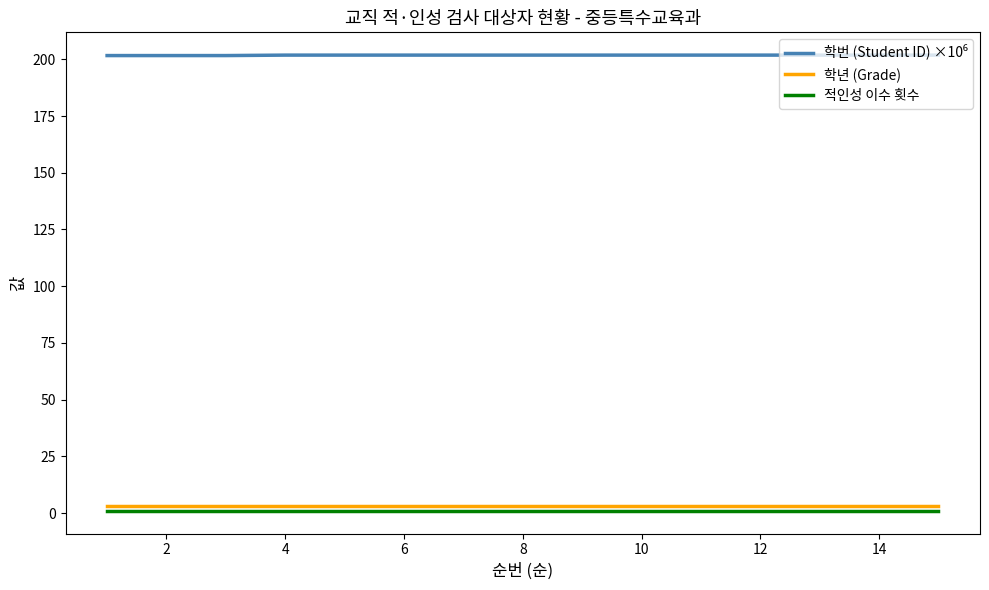

What is the greatest value displayed?

201.8